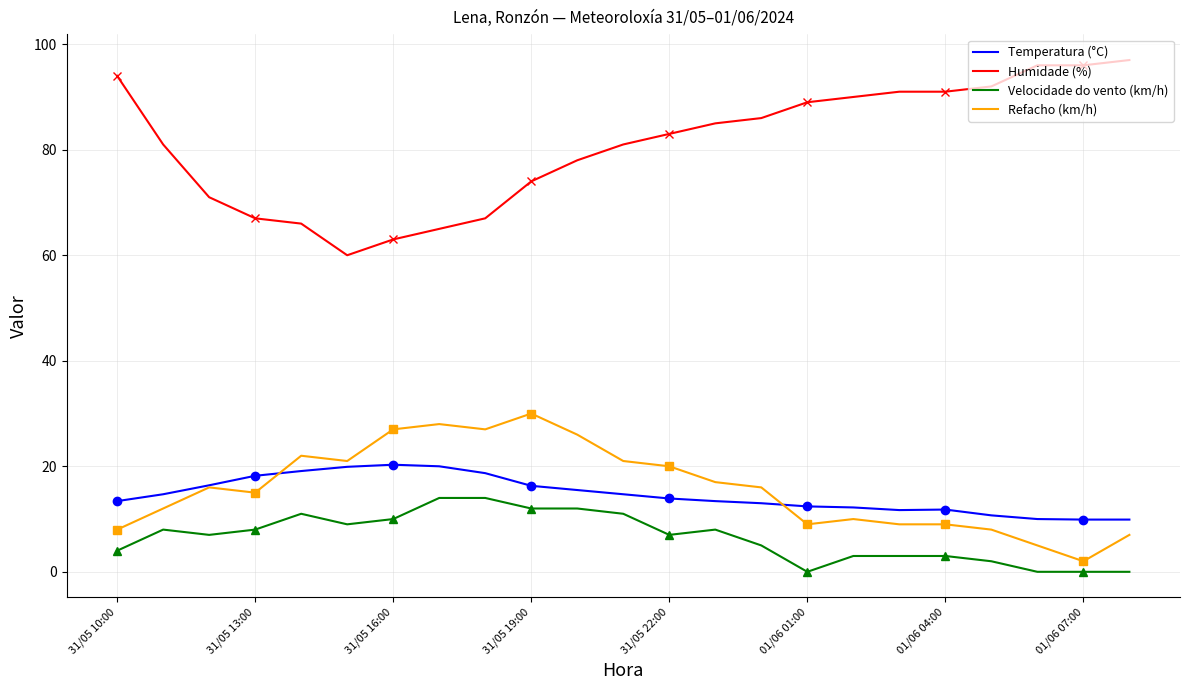

How many interior local valleys does the Humidade (%) series have?

1